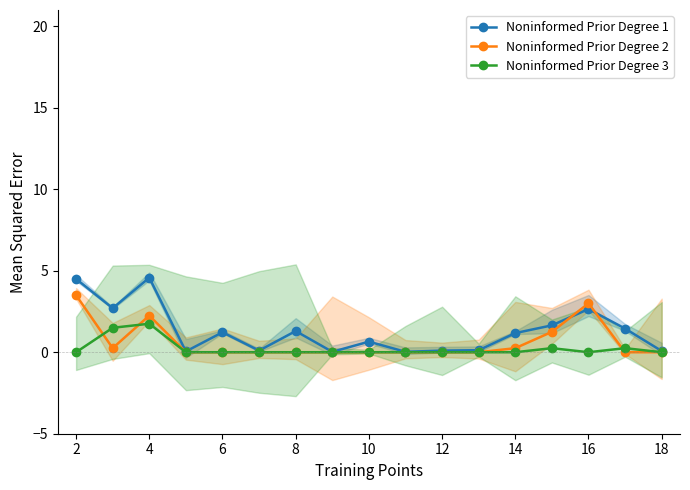

What is the total value across all series at 2?

8.0